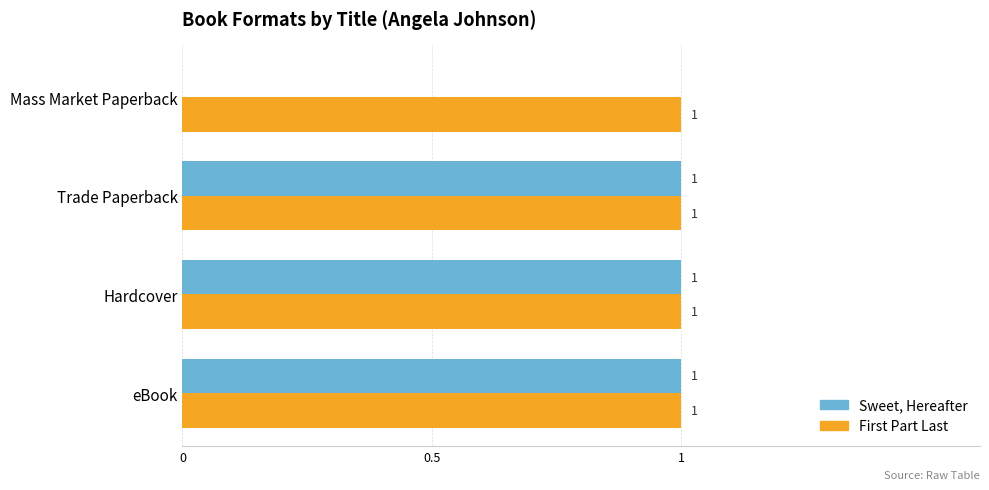

Which series has the largest total across all categories?

First Part Last